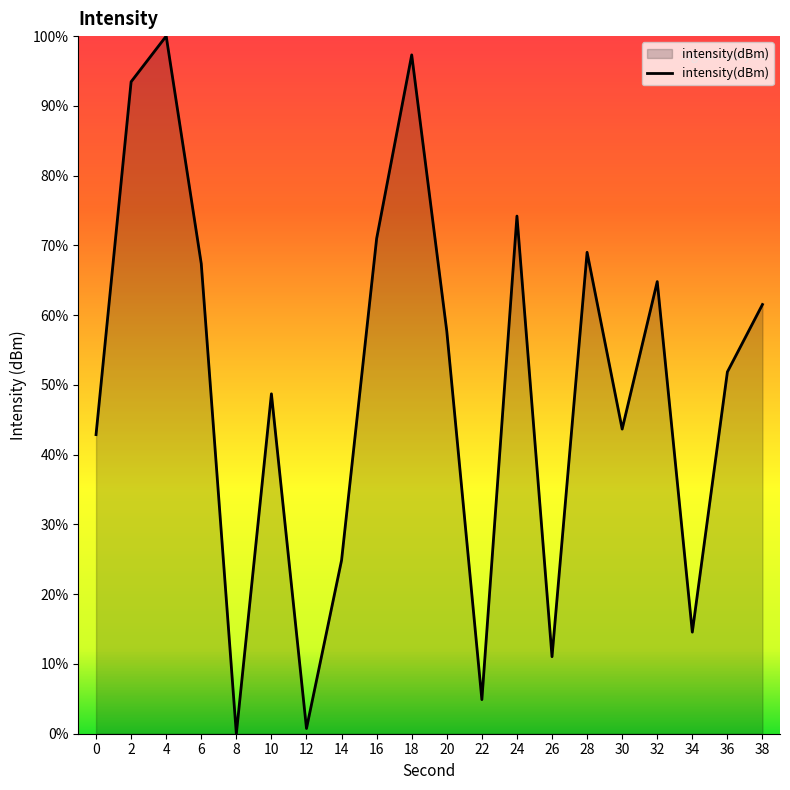

True or false: the data shows 67.4 at 6.

True